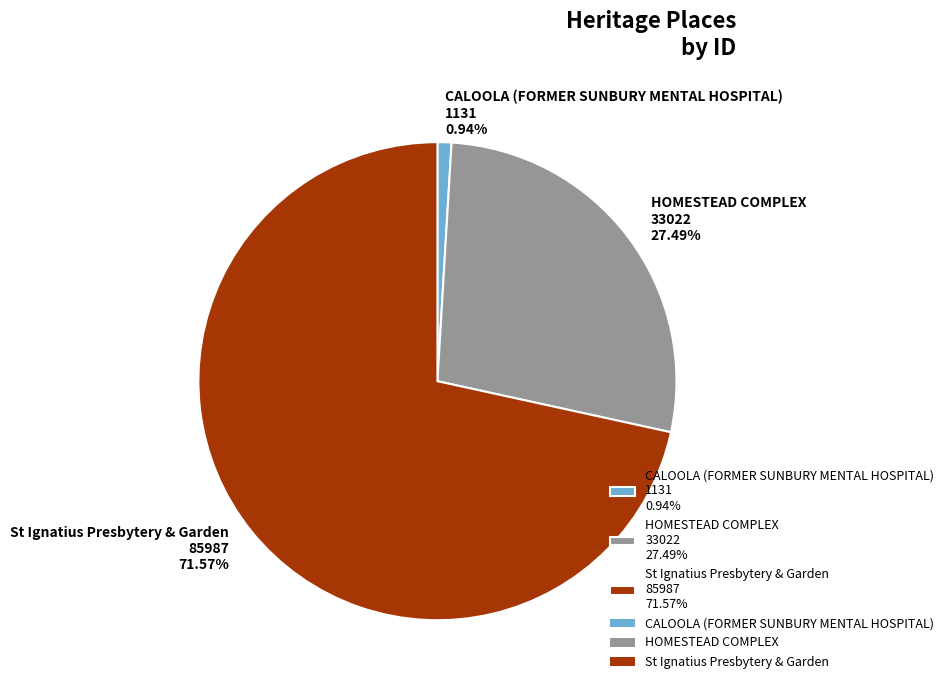

Count the number of slices in the pie.

3